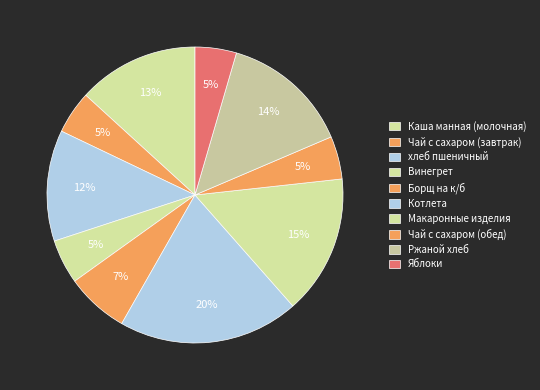

How many segments does this pie chart have?

10